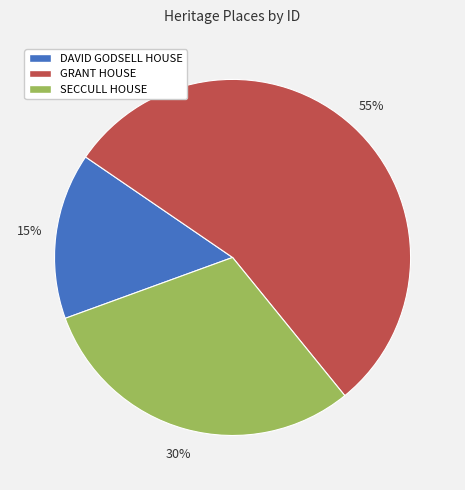

To the nearest percent, what is the average slice percentage?

33%